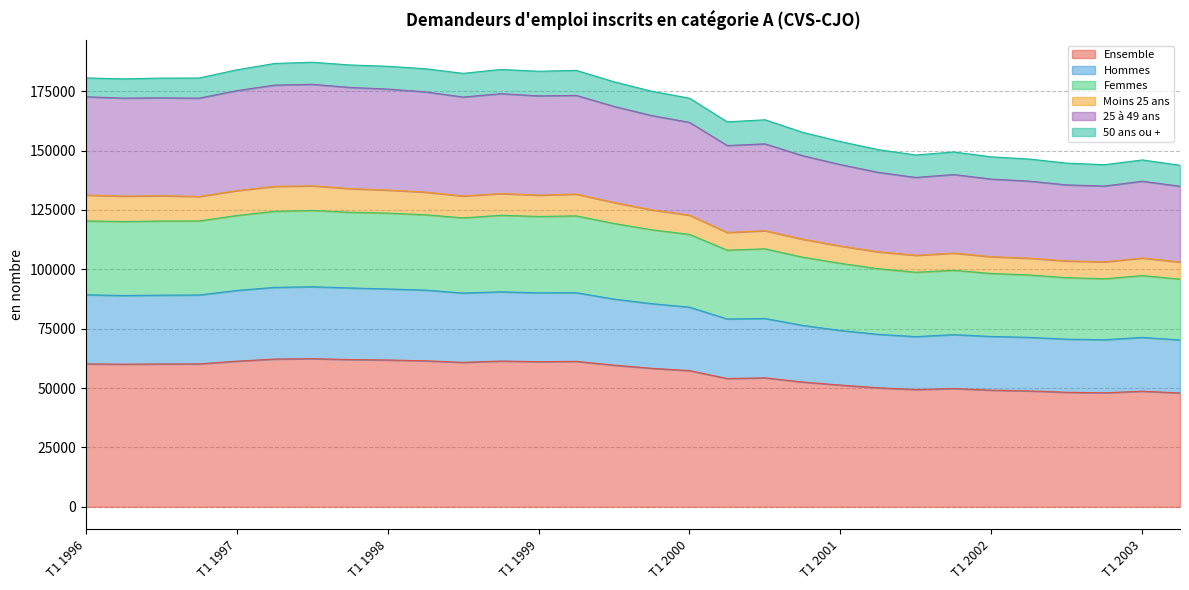

What is the total value across all series at T1 1996?

180580